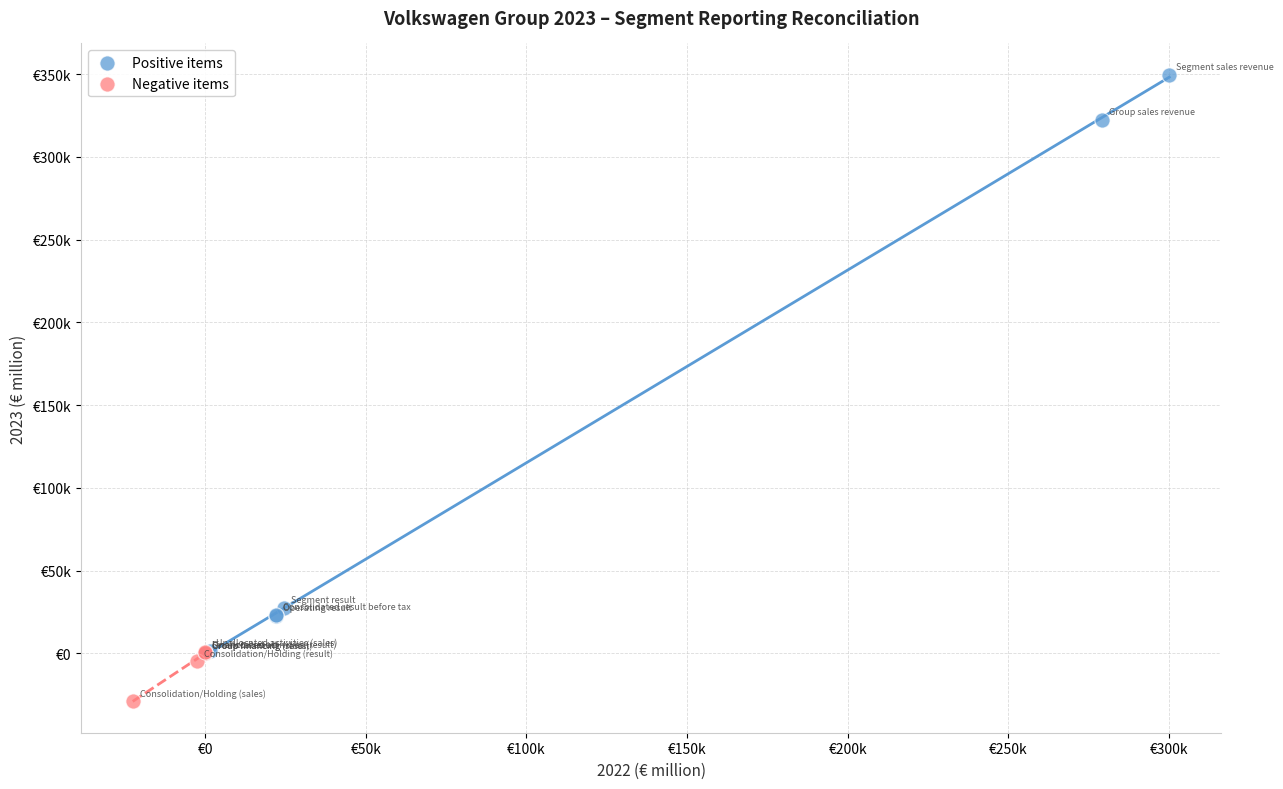

Which series has the largest Y range (max minus min)?

Positive items